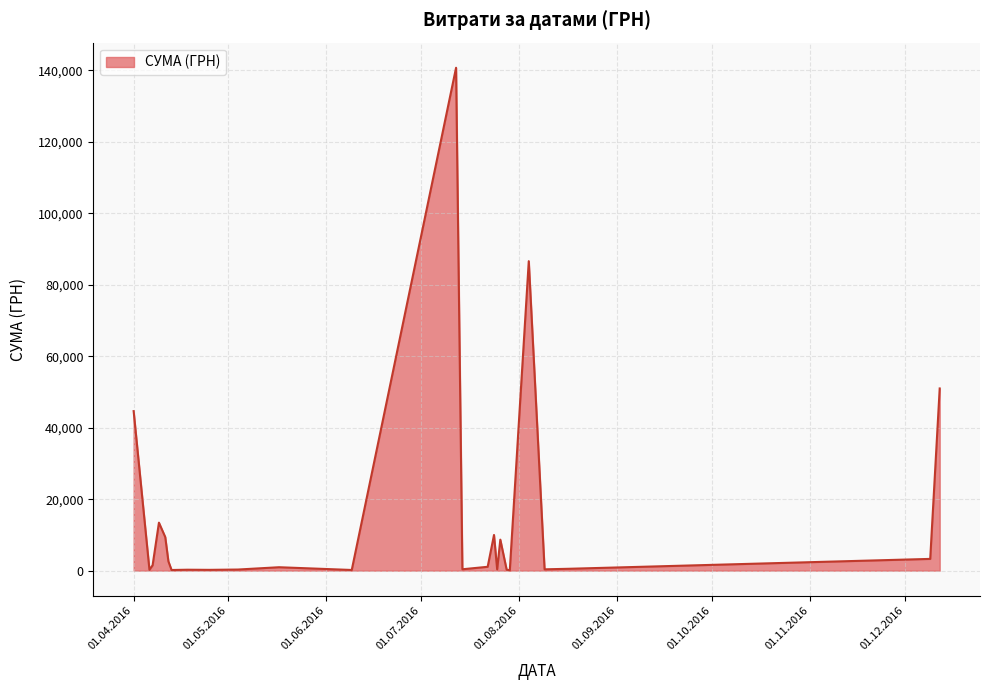

What is the greatest value displayed?

140706.2